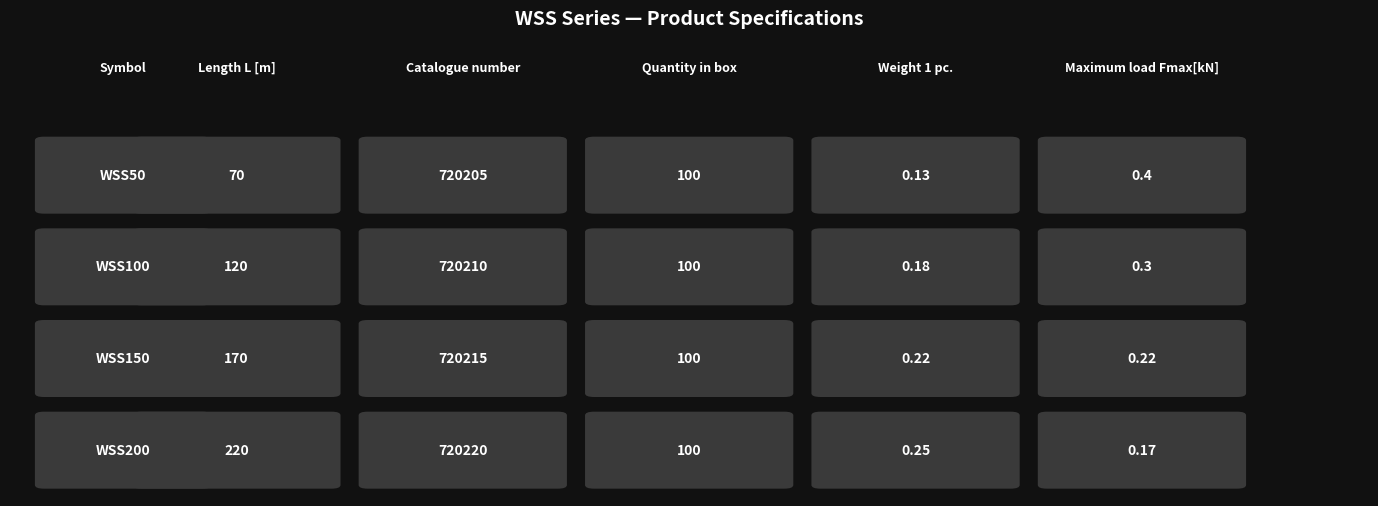

At how many categories does at least one series exceed 633050?

1